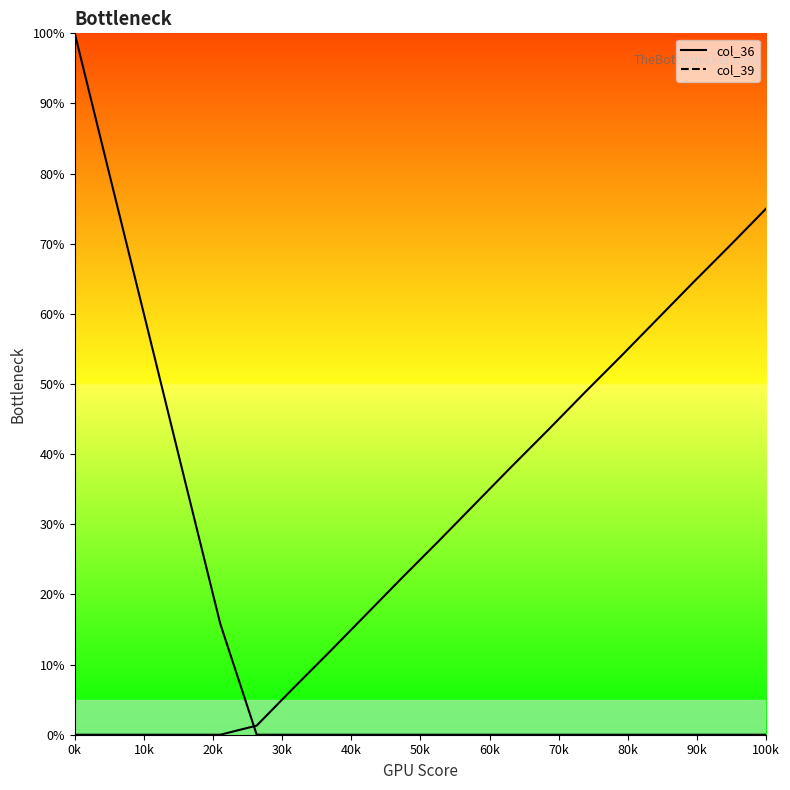

Which category has the lowest value across all series?

50k